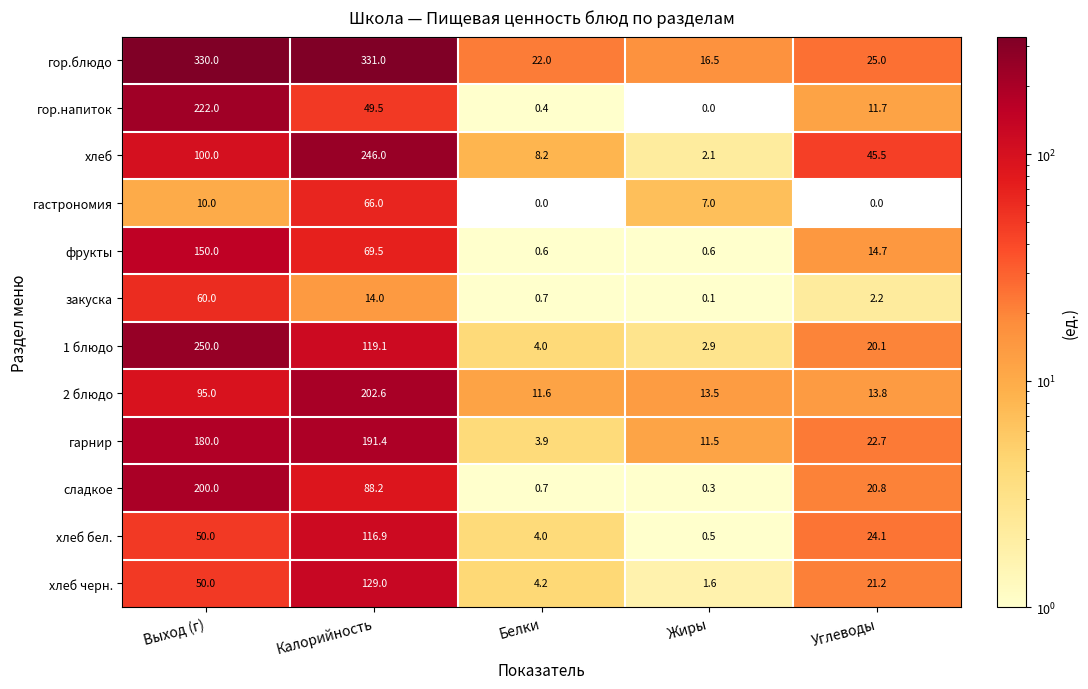

Which label corresponds to the largest value in the chart?

Калорийность